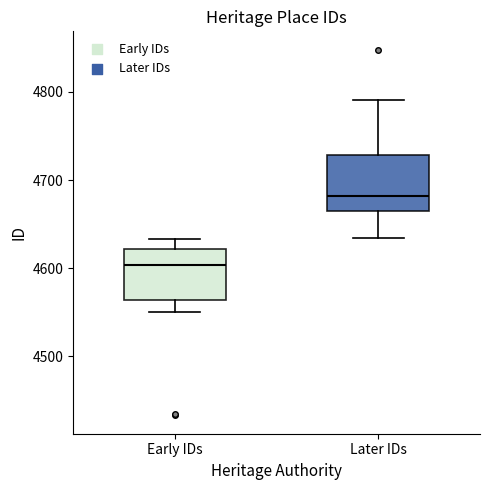

Which box's median line is the lowest?

Early IDs